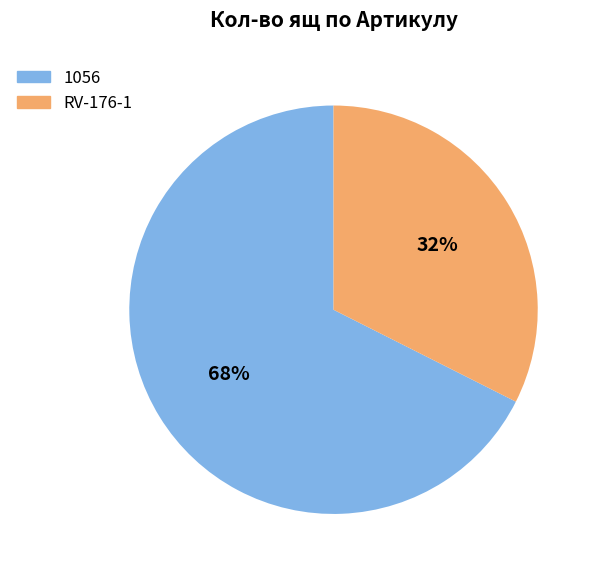

Which has a higher value, RV-176-1 or 1056?

1056